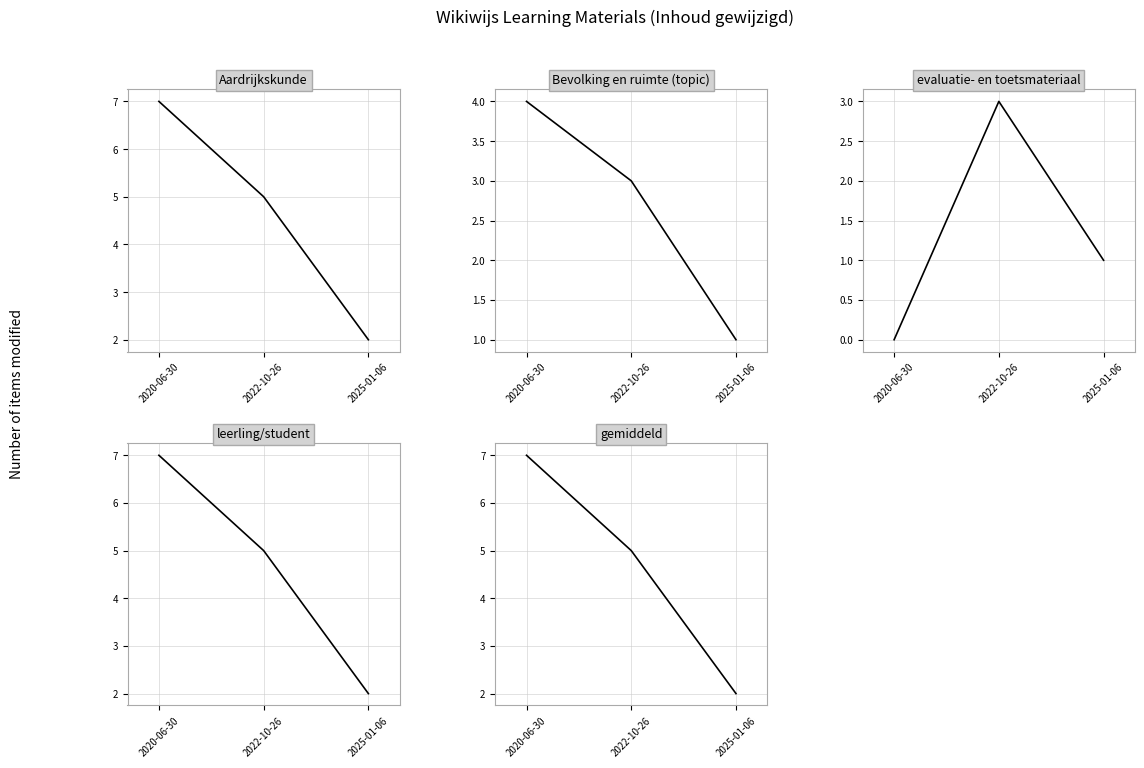

What are all the series names shown in the legend?

Aardrijkskunde, Bevolking en ruimte (topic), evaluatie- en toetsmateriaal, leerling/student, gemiddeld